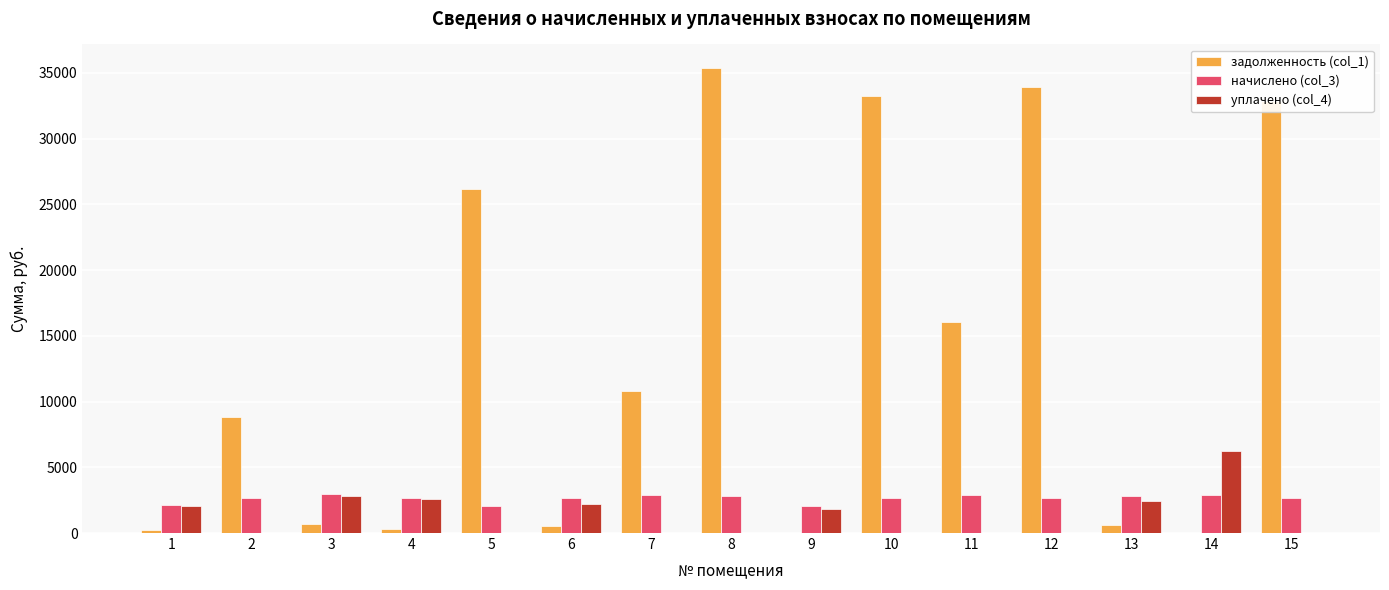

Which category has the highest value in the уплачено (col_4) series?

14